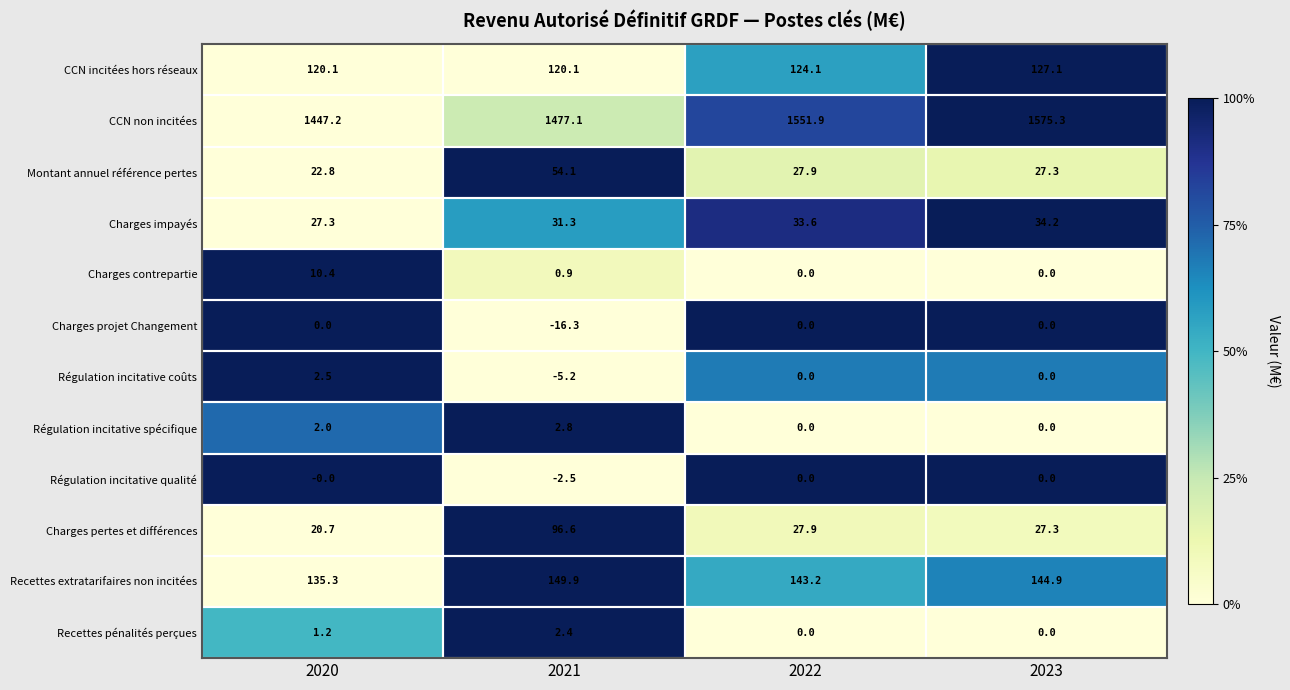

At how many categories does at least one series exceed 0?

4